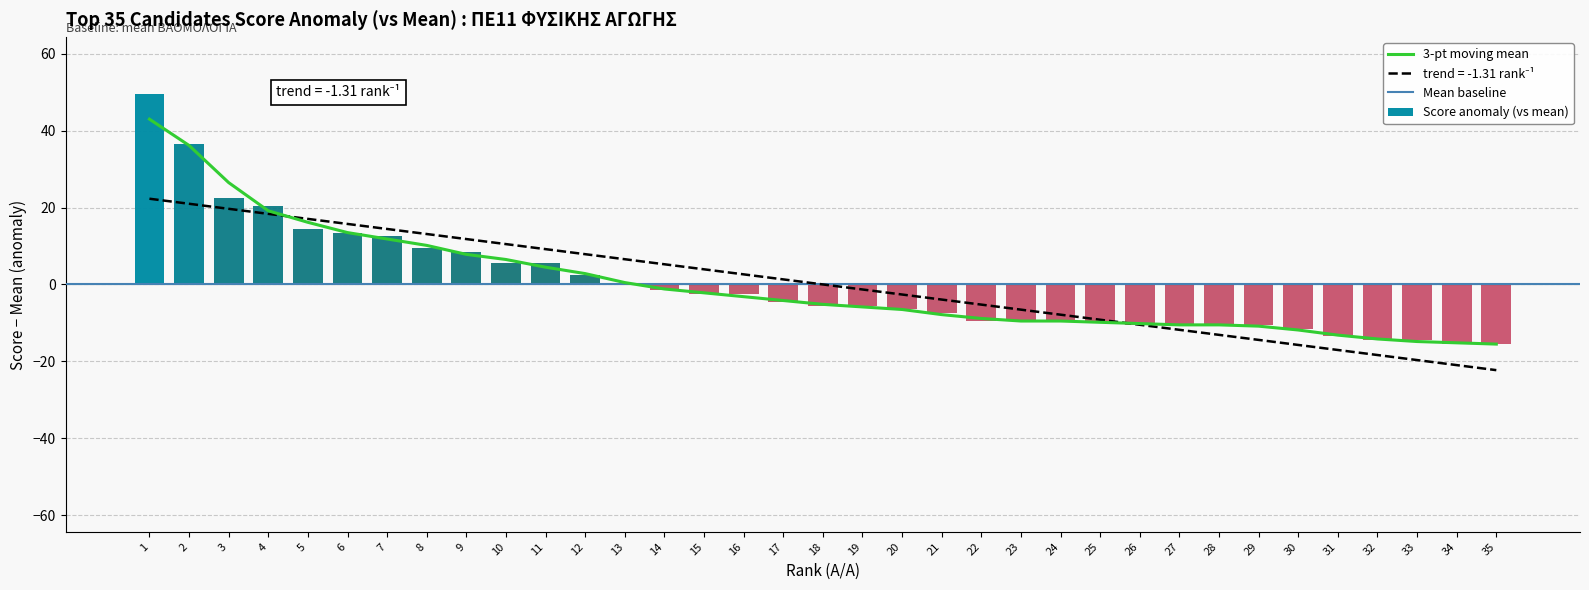

The chart shows a value of -5.1 at 23. True or false?

False